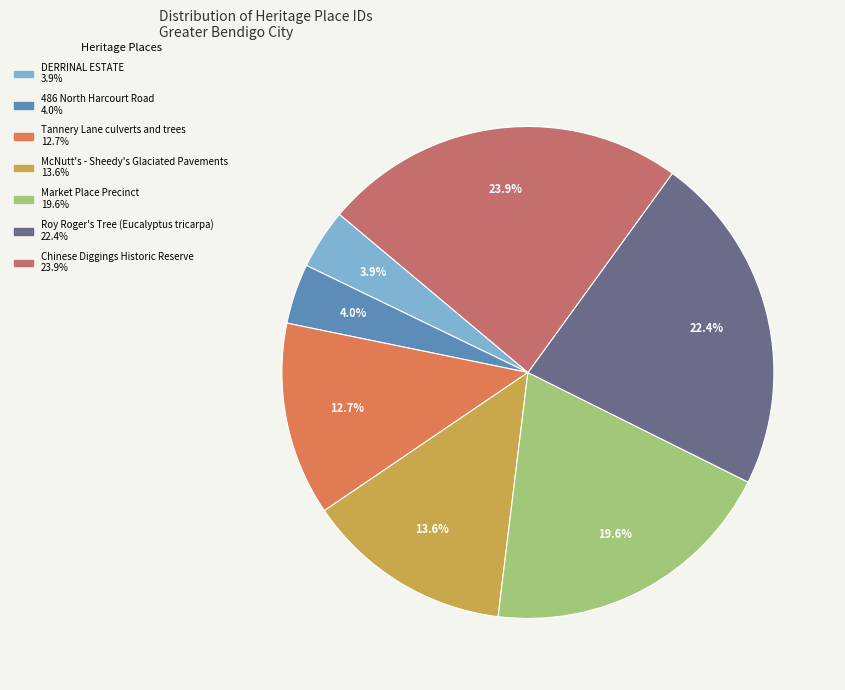

What is the largest slice in the pie chart?

Chinese Diggings Historic Reserve